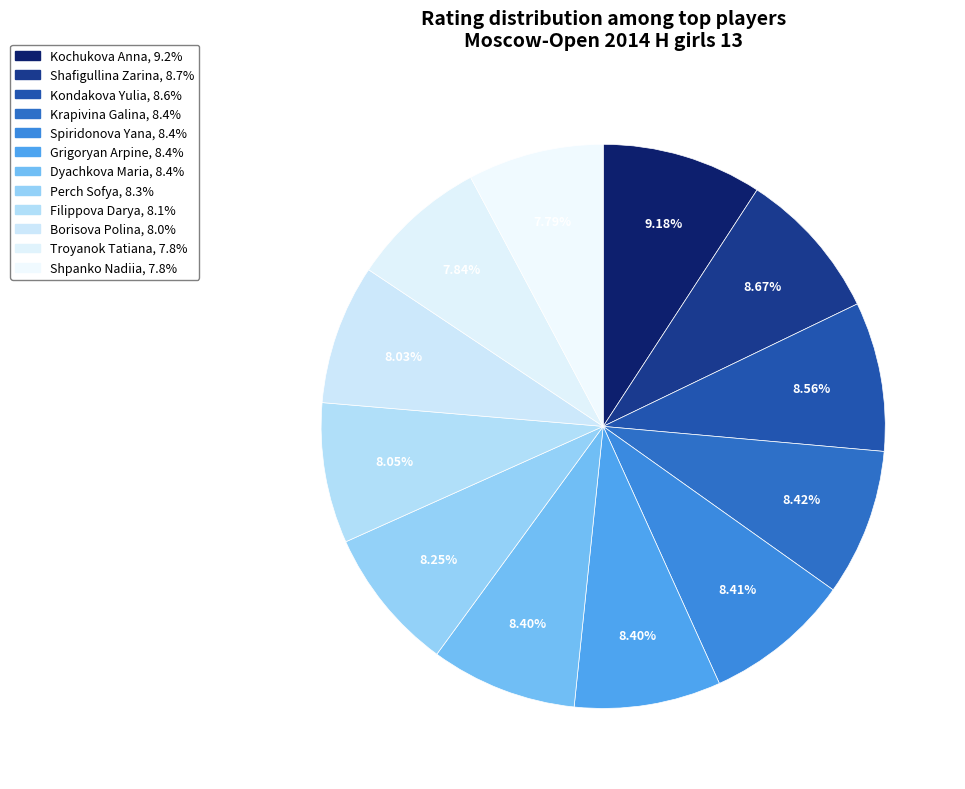

Count the number of slices in the pie.

12